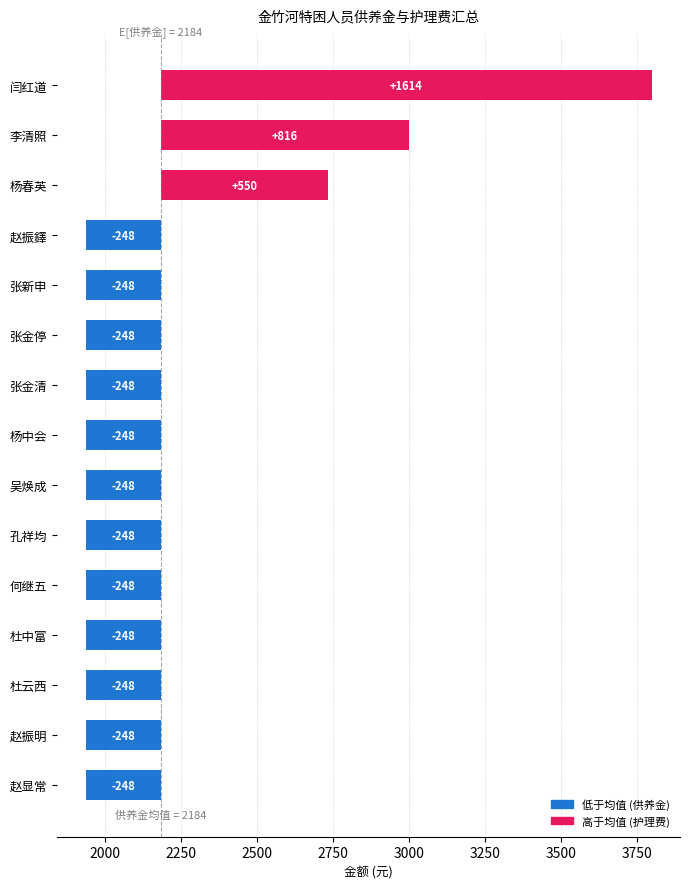

How many categories are shown in the chart?

15